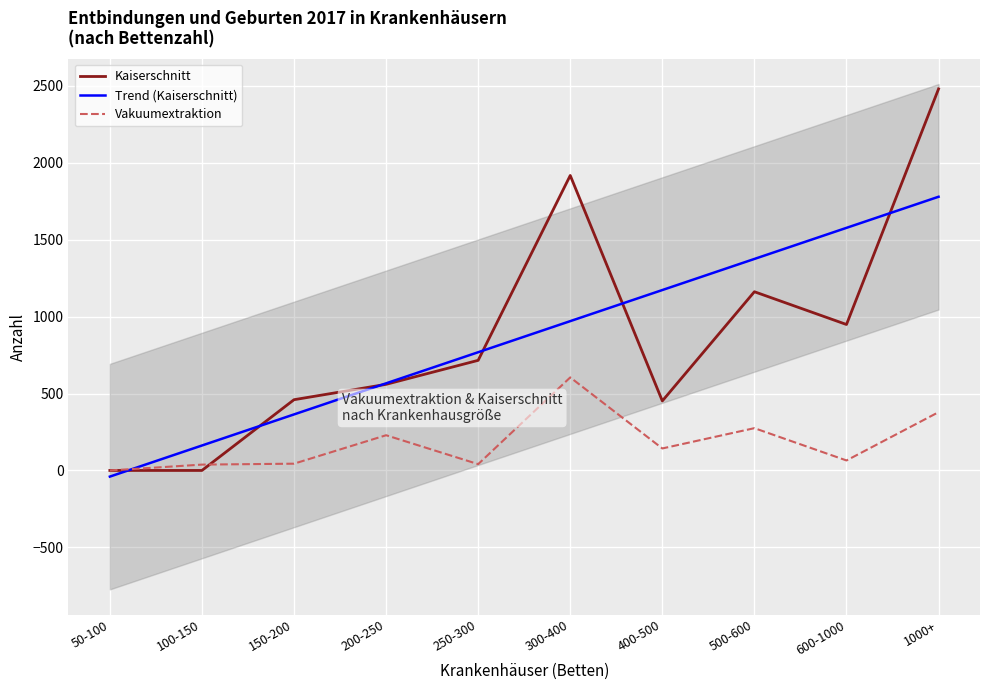

What is the difference between the Kaiserschnitt values at 1000+ and 200-250?

1921.0